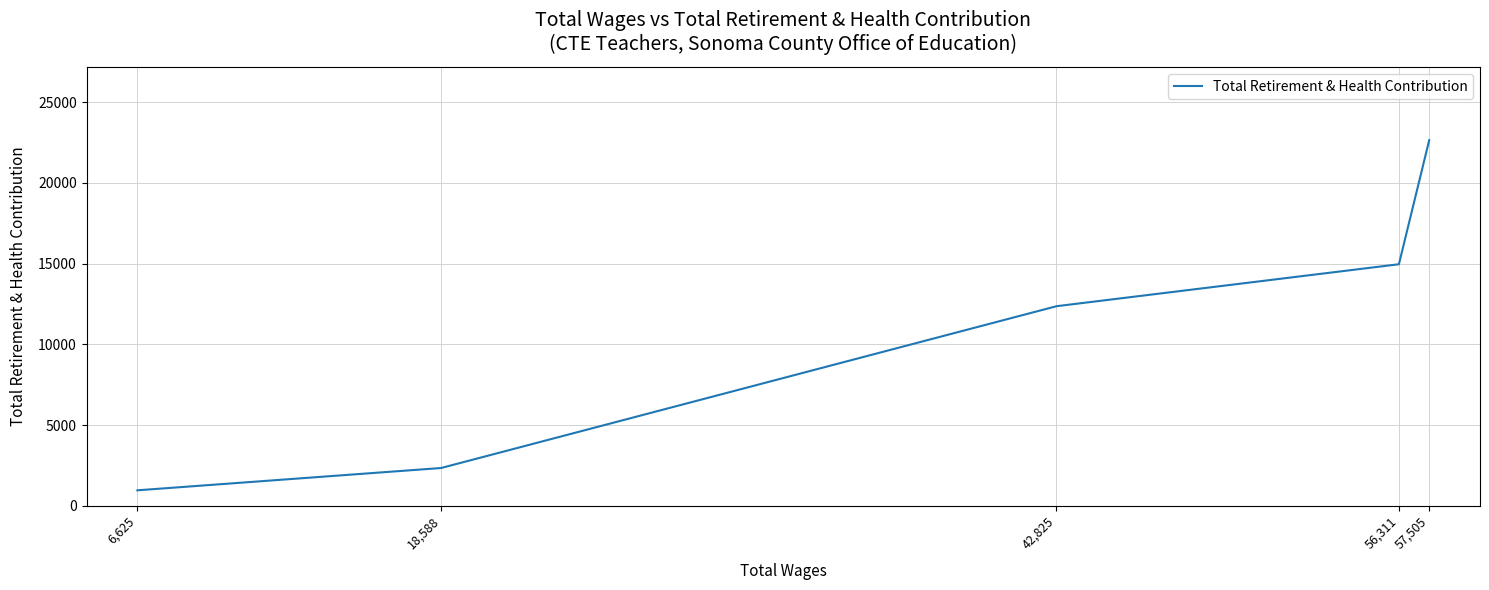

How many lines are shown in the chart?

1